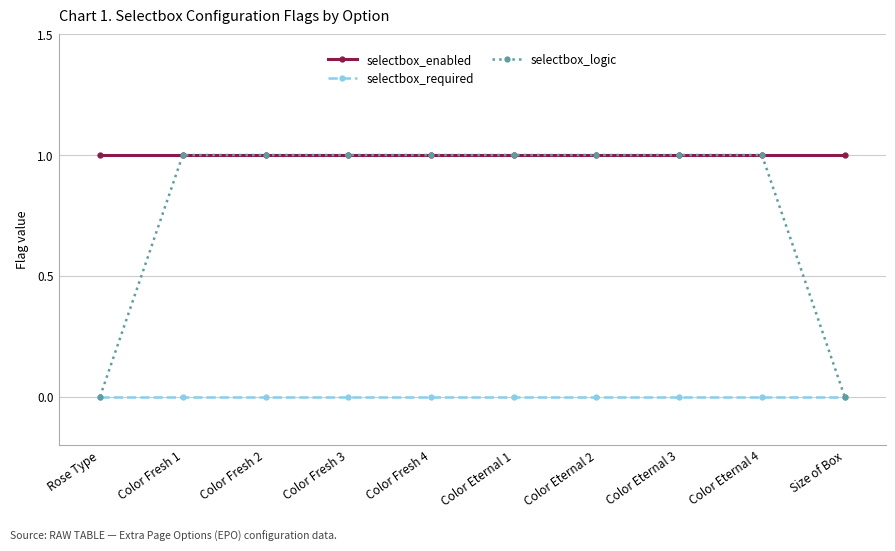

What is the label of the 9th point from the left?

Color Eternal 4